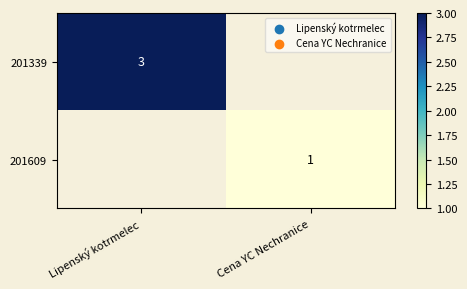

What is the greatest value displayed?

3.0